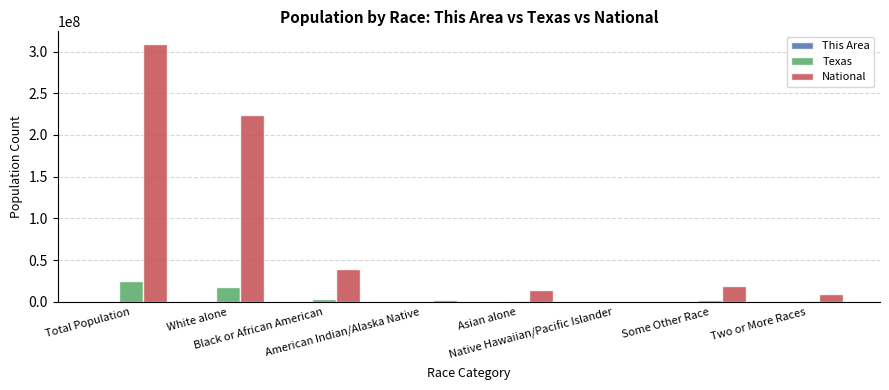

Does the chart contain stacked bars?

No